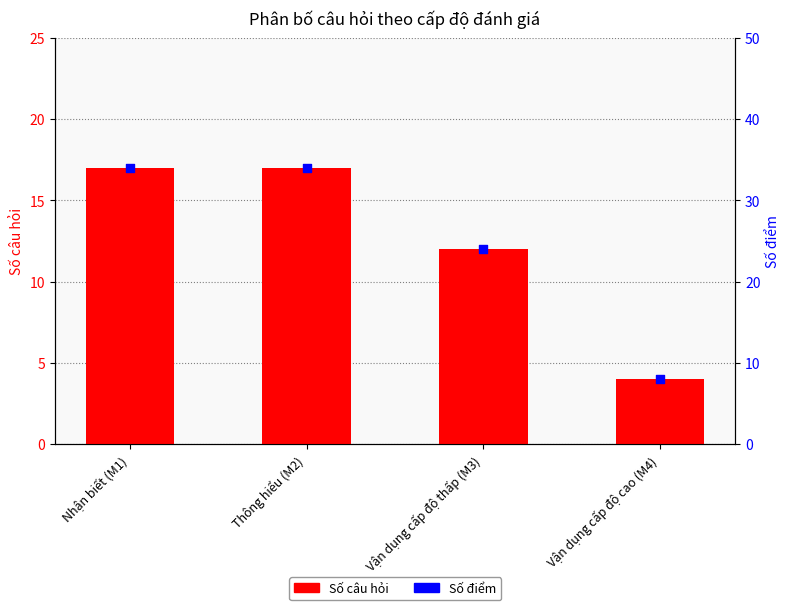

What are all the series names shown in the legend?

Số câu hỏi, Số điểm